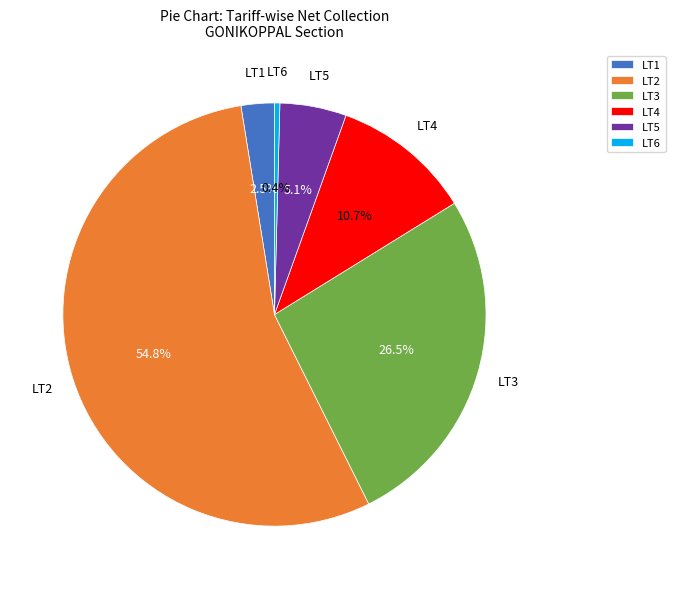

To the nearest percent, what is the difference between the LT6 and LT2 slice percentages?

54%